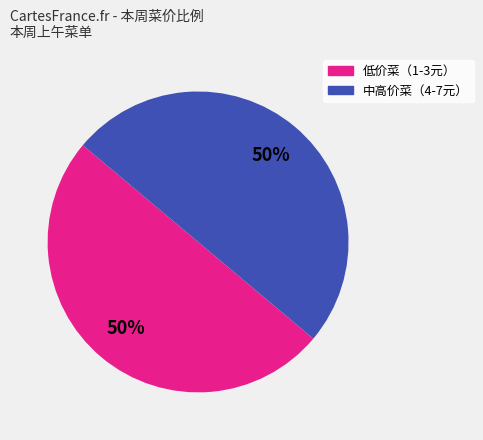

To the nearest percent, what is the average slice percentage?

50%